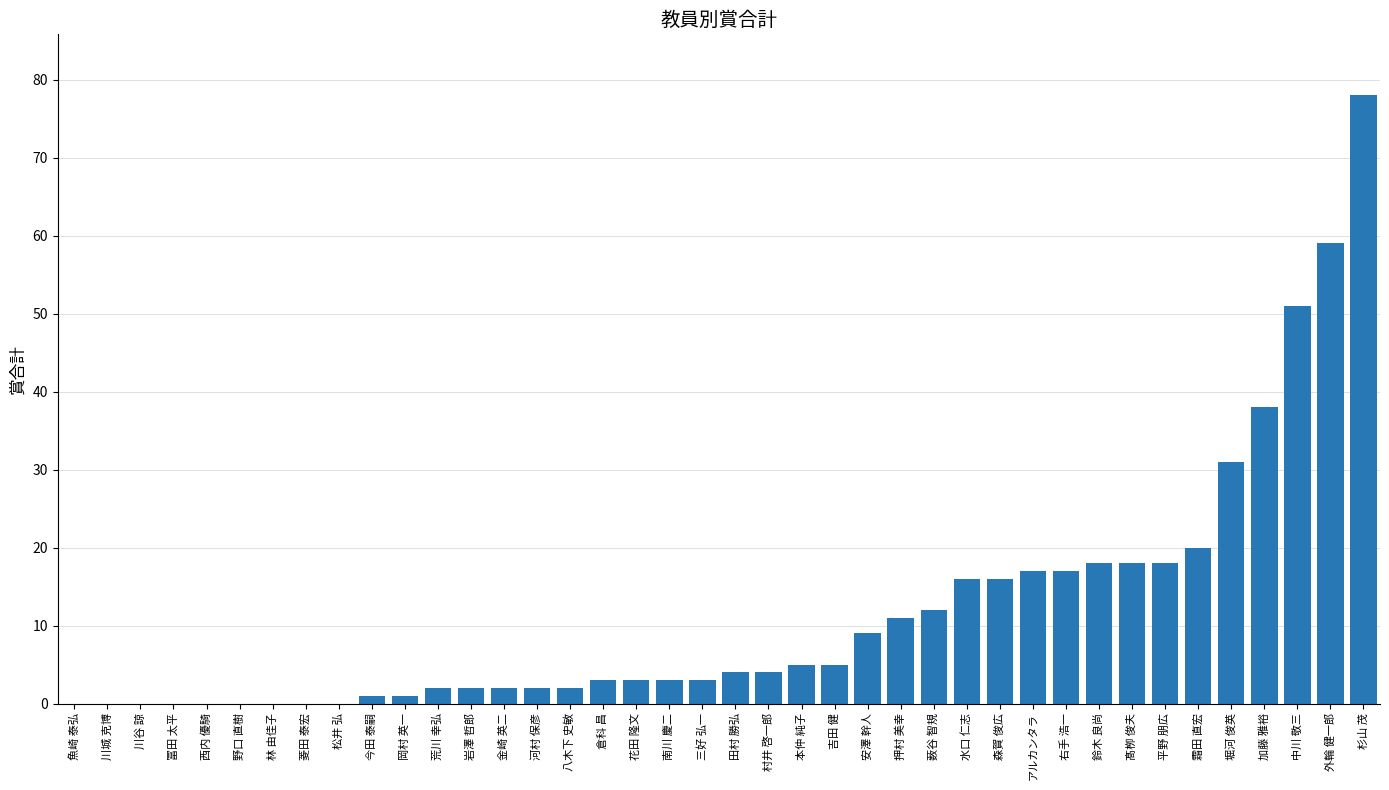

Reading left to right, extract all data points from this chart.

魚崎 泰弘=0	川城 克博=0	川谷 諒=0	冨田 太平=0	西内 優騎=0	野口 直樹=0	林 由佳子=0	菱田 泰宏=0	松井 弘=0	今田 泰嗣=1	岡村 英一=1	荒川 幸弘=2	岩澤 哲郎=2	金崎 英二=2	河村 保彦=2	八木下 史敏=2	倉科 昌=3	花田 隆文=3	南川 慶二=3	三好 弘一=3	田村 勝弘=4	村井 啓一郎=4	本仲 純子=5	吉田 健=5	安澤 幹人=9	押村 美幸=11	薮谷 智規=12	水口 仁志=16	森賀 俊広=16	アルカンタラ=17	右手 浩一=17	鈴木 良尚=18	髙栁 俊夫=18	平野 朋広=18	霜田 直宏=20	堀河 俊英=31	加藤 雅裕=38	中川 敬三=51	外輪 健一郎=59	杉山 茂=78